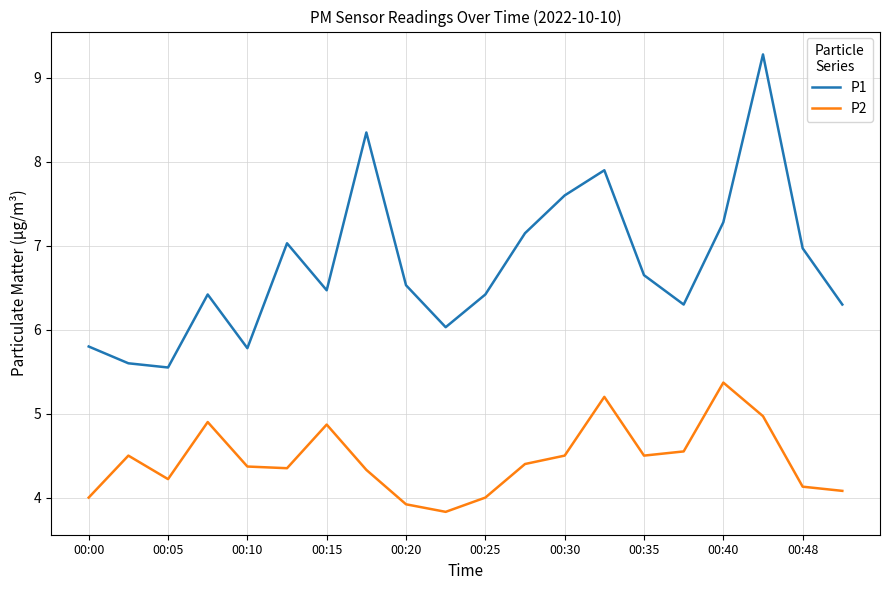

What is the minimum value for P2?

3.8